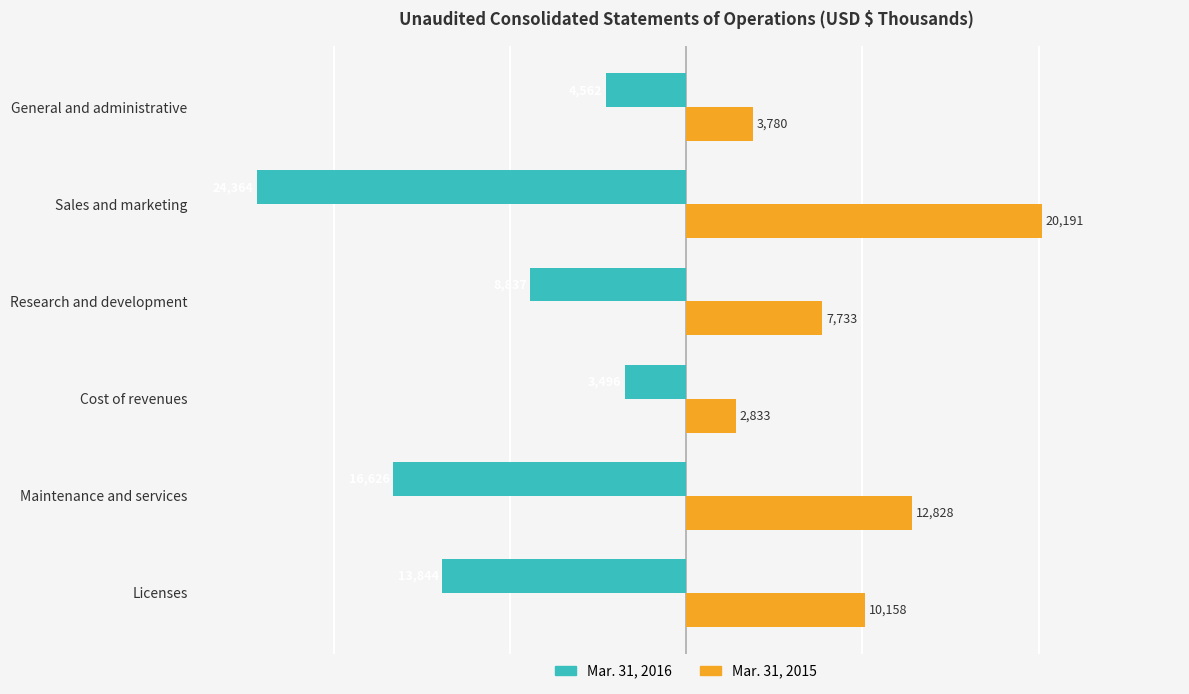

Rank the series by their maximum value, from lowest to highest.

Mar. 31, 2016, Mar. 31, 2015